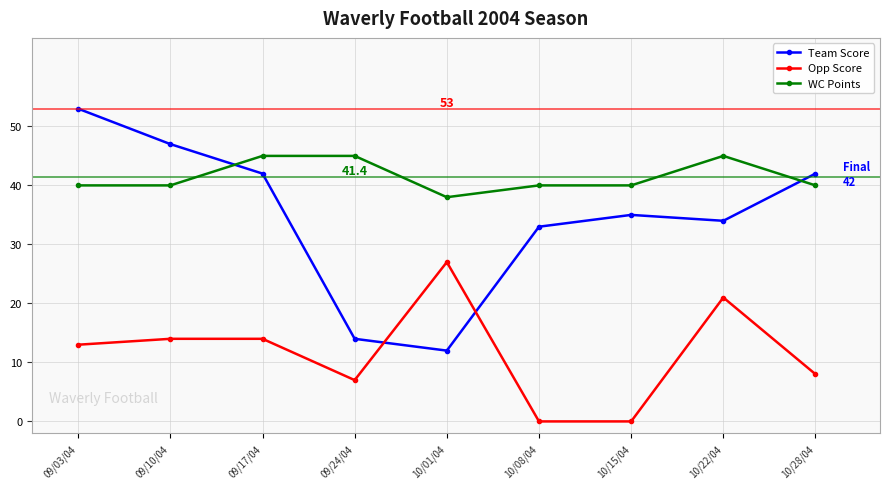

What is the value of the Opp Score point at the 9th from the left?

8